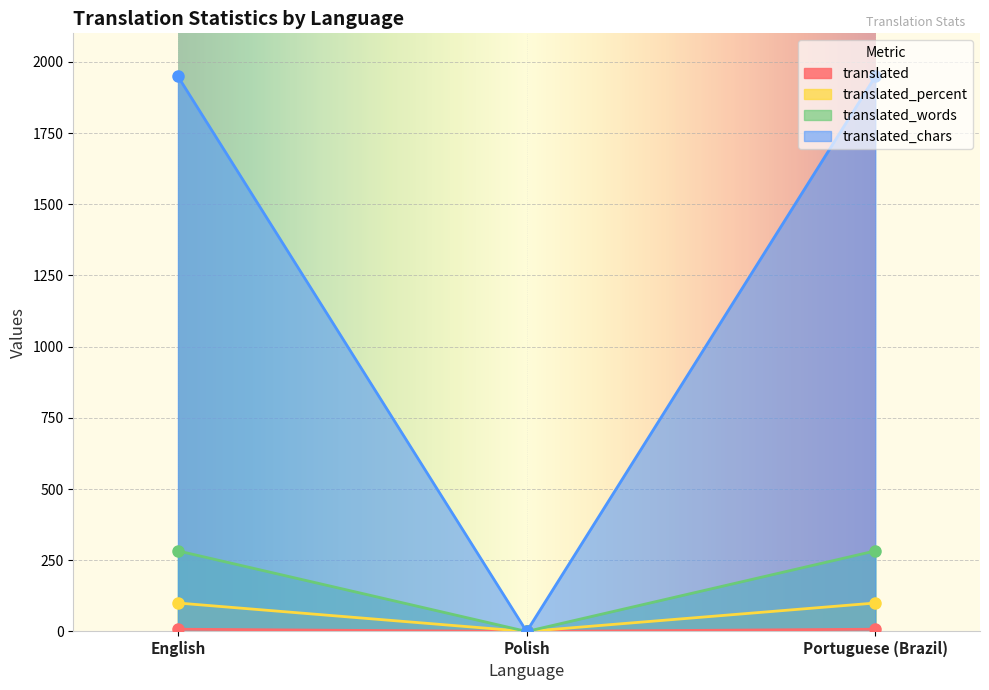

List the series in order of their peak value, lowest first.

translated, translated_percent, translated_words, translated_chars